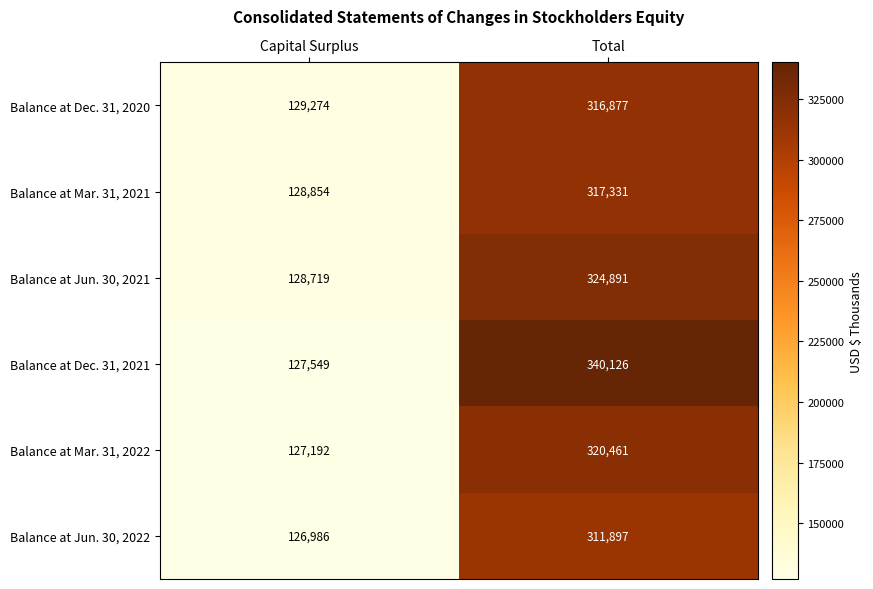

Reading left to right, transcribe all the data shown in this chart.

Balance at Dec. 31, 2020: 129274	316877
Balance at Mar. 31, 2021: 128854	317331
Balance at Jun. 30, 2021: 128719	324891
Balance at Dec. 31, 2021: 127549	340126
Balance at Mar. 31, 2022: 127192	320461
Balance at Jun. 30, 2022: 126986	311897